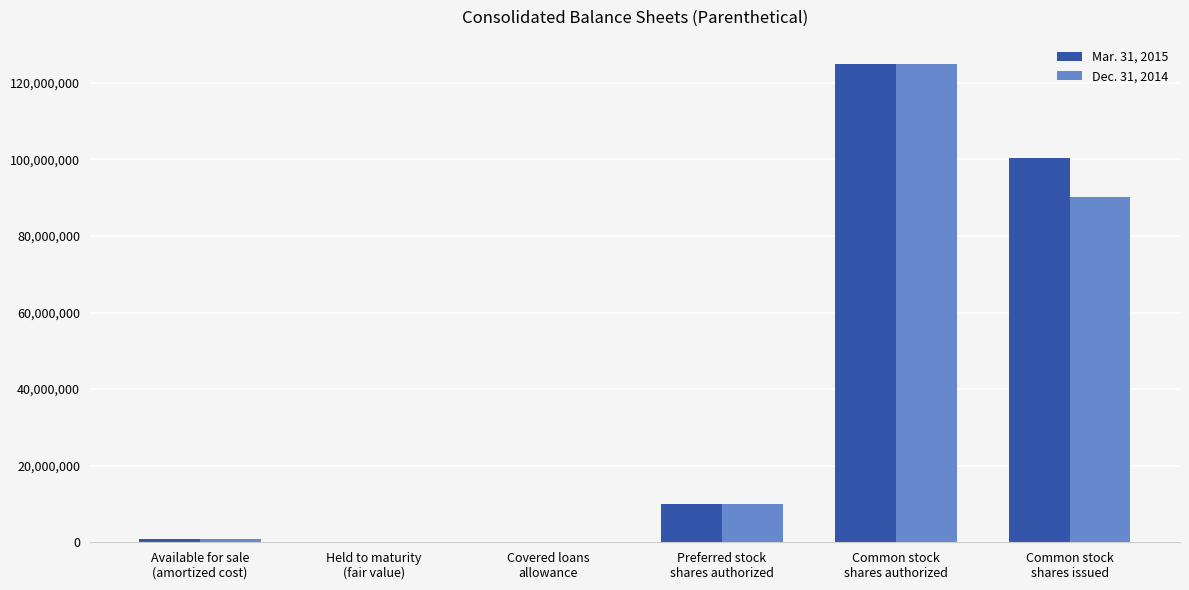

What is the maximum value shown in the chart?

125000000